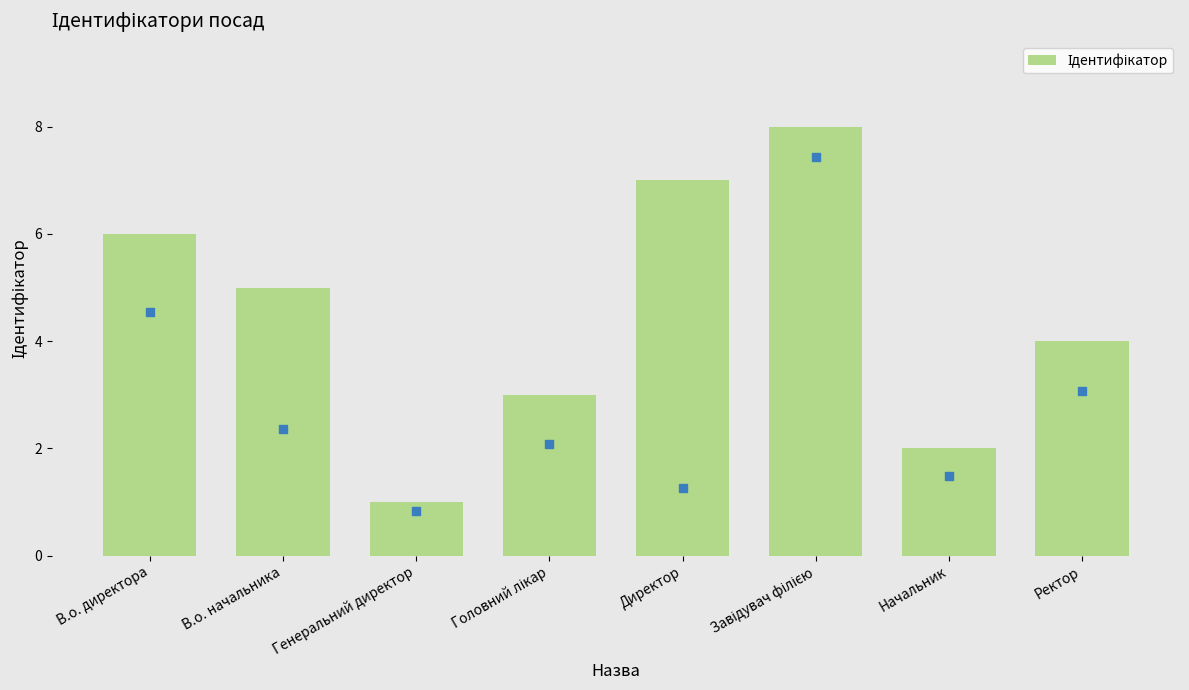

What is the change in value from В.о. начальника to Головний лікар?

-2